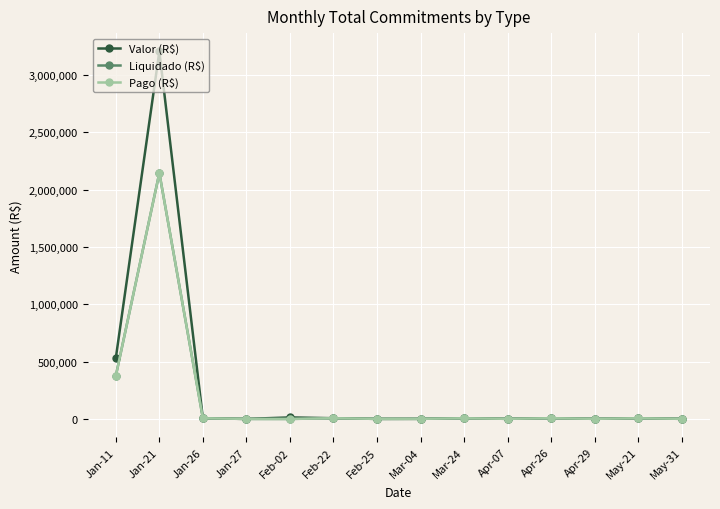

Is this an area chart (filled region under the line)?

No